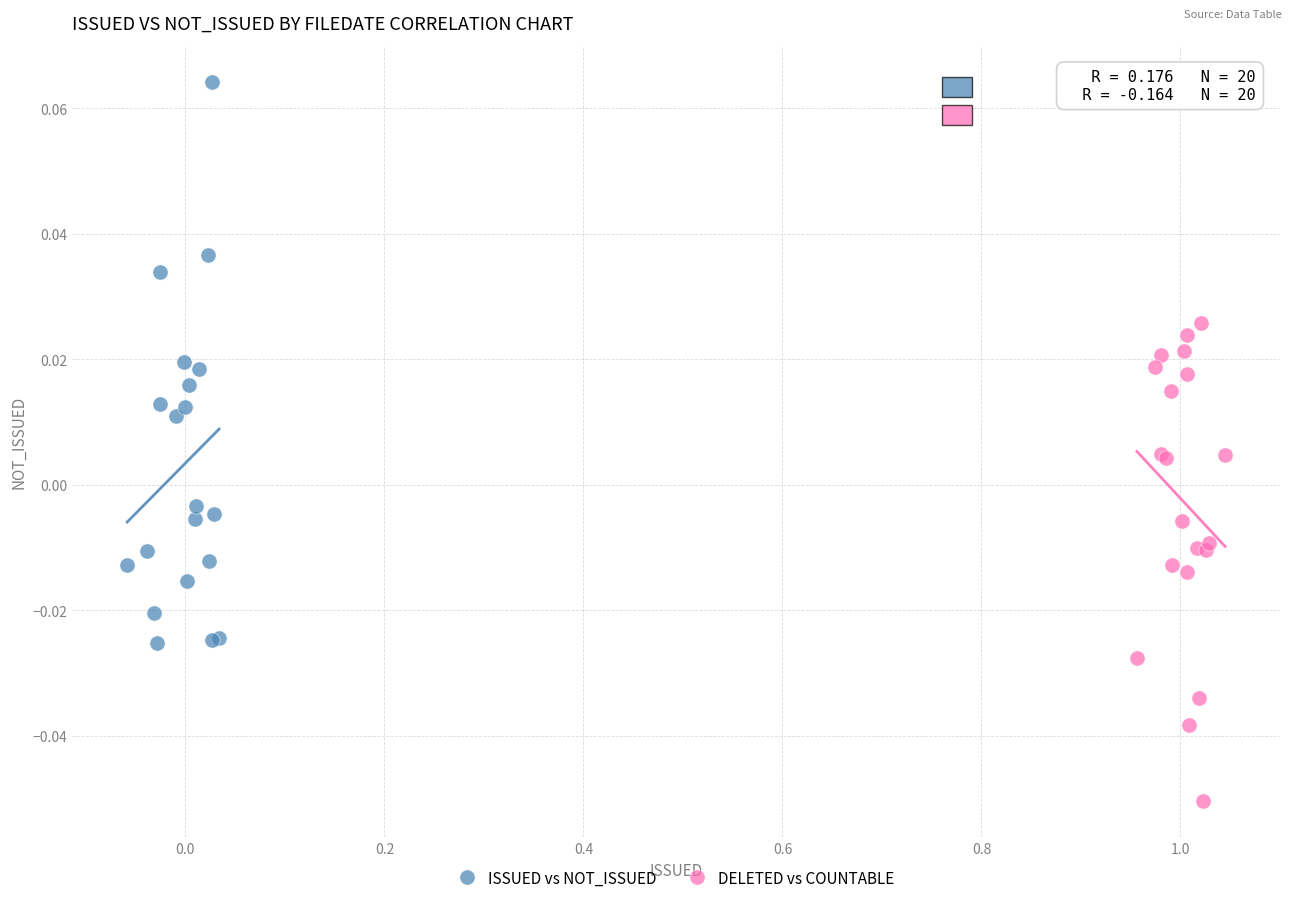

Which series has the largest Y range (max minus min)?

ISSUED vs NOT_ISSUED